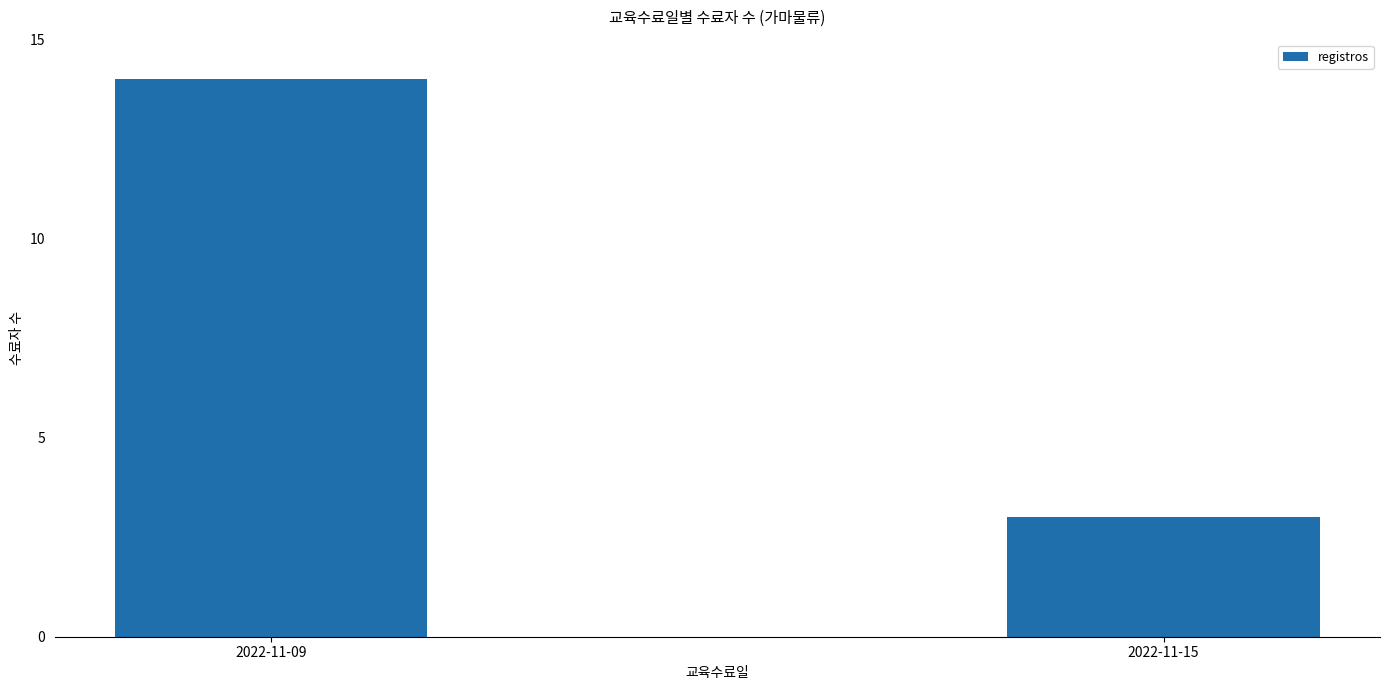

What is the value of the 2nd bar from the left?

3